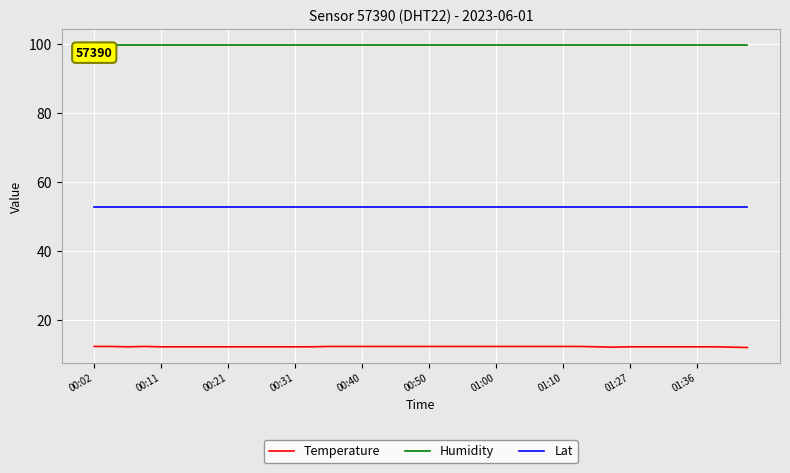

True or false: Humidity and Lat cross at least once.

False